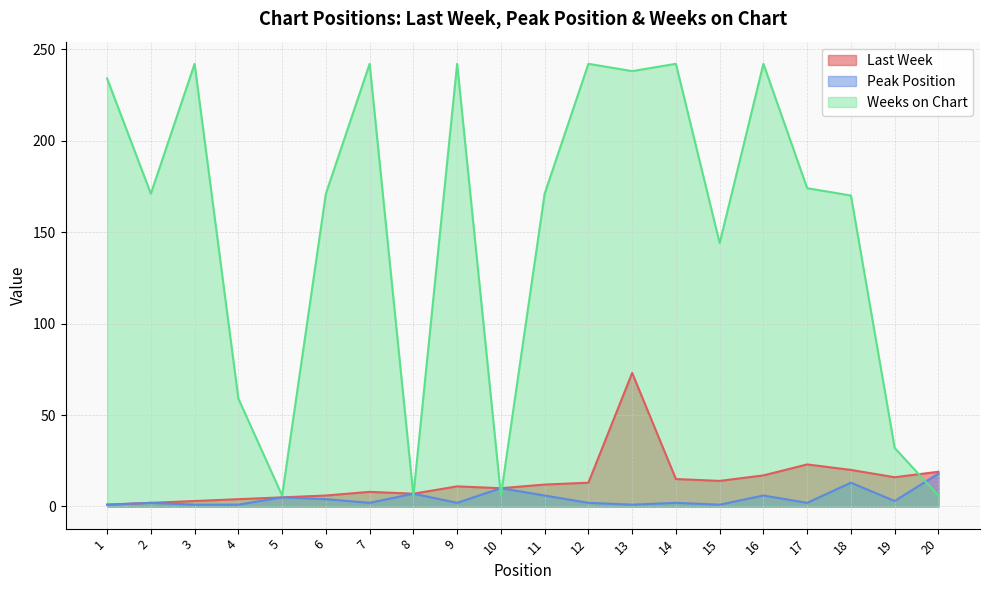

What is the approximate value of Weeks on Chart at 8, to the nearest 10?

10